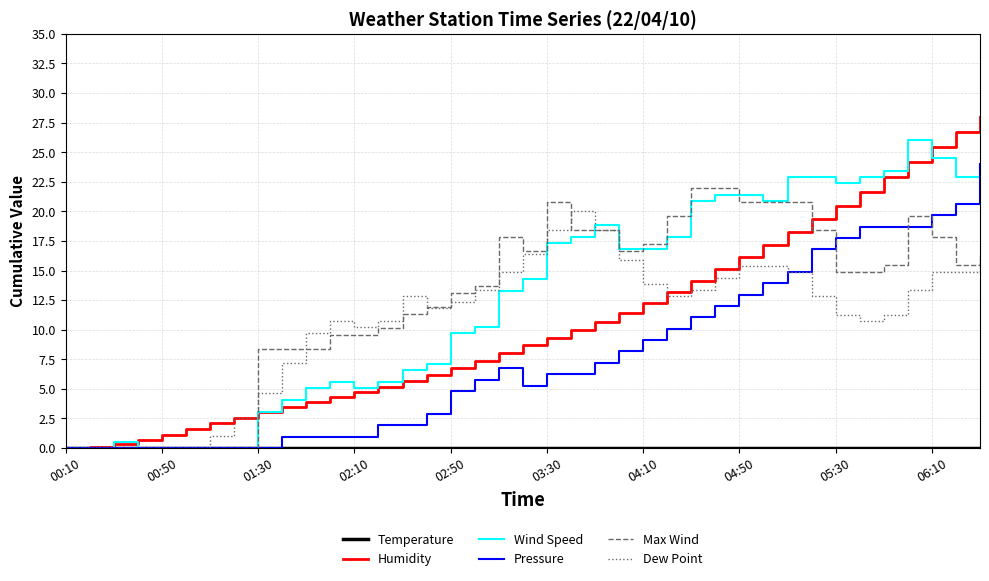

What is the maximum value for Max Wind?

22.0